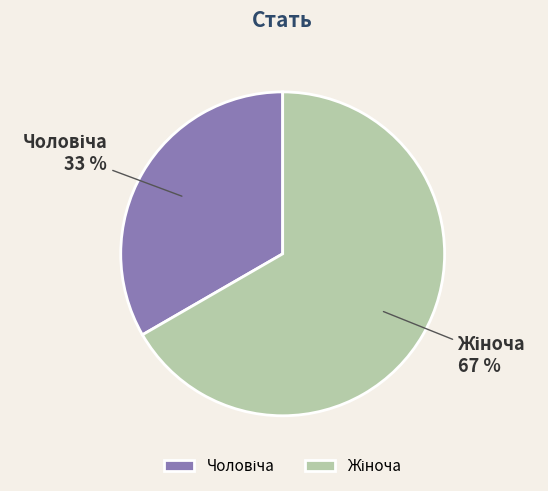

Is there any slice that represents more than half of the pie?

Yes